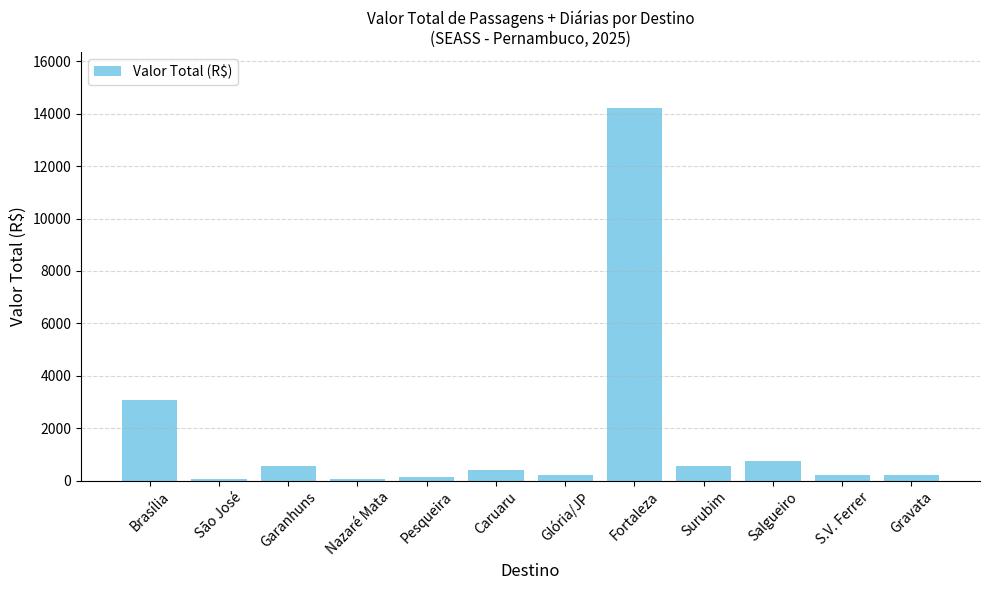

At which category does the chart reach its peak across all series?

Fortaleza